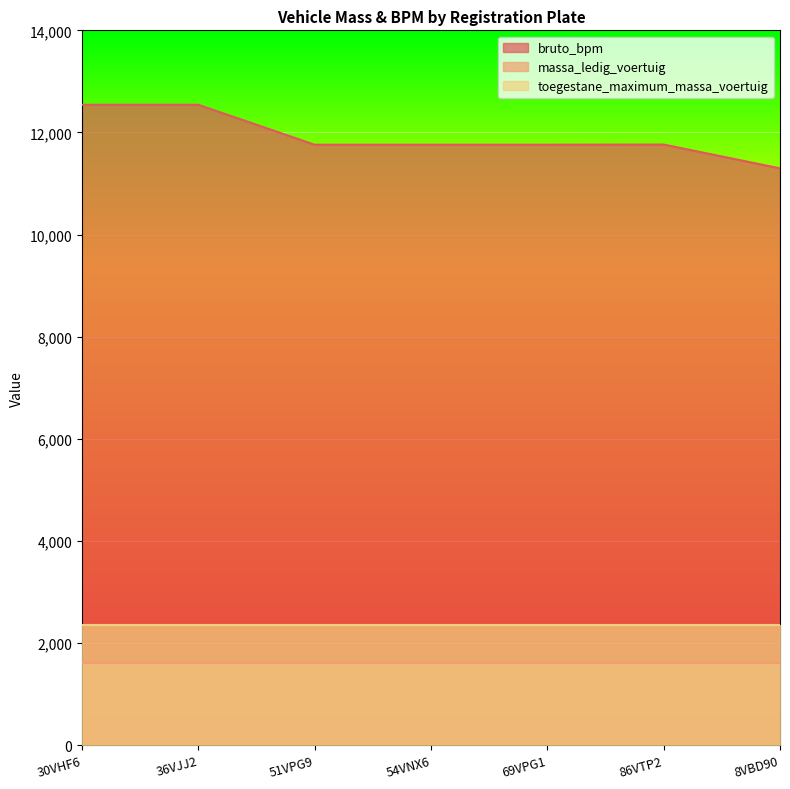

Rank the series at 69VPG1 from lowest to highest value.

massa_ledig_voertuig, toegestane_maximum_massa_voertuig, bruto_bpm